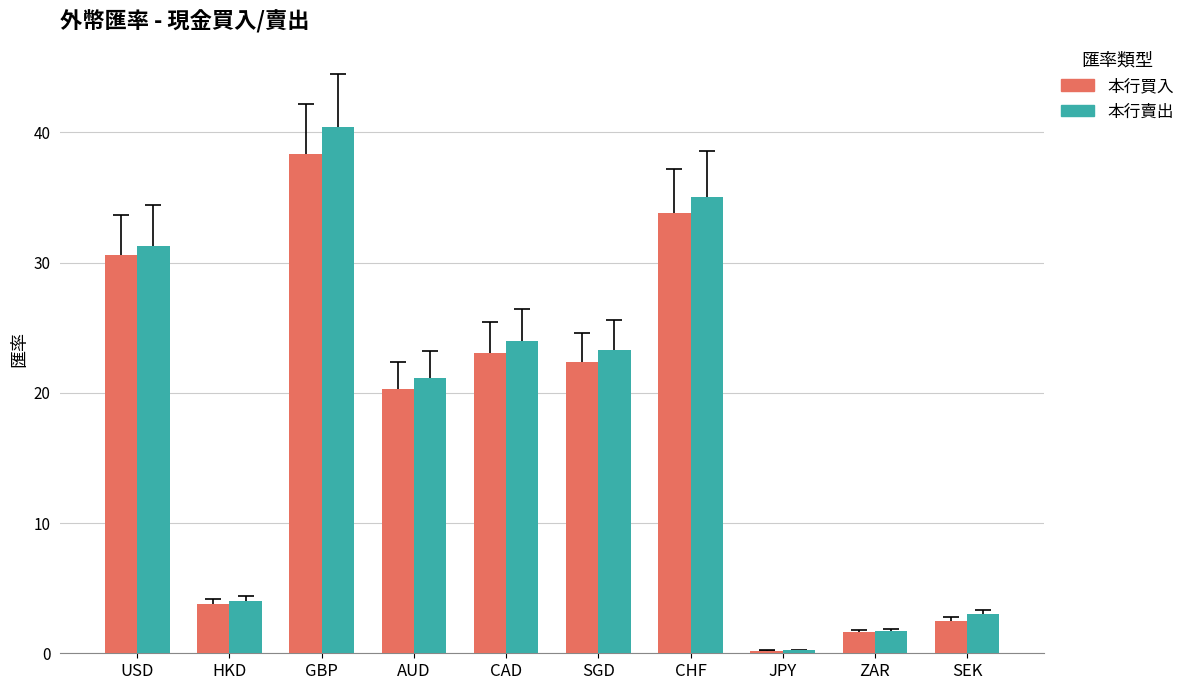

What position from the left is JPY?

8